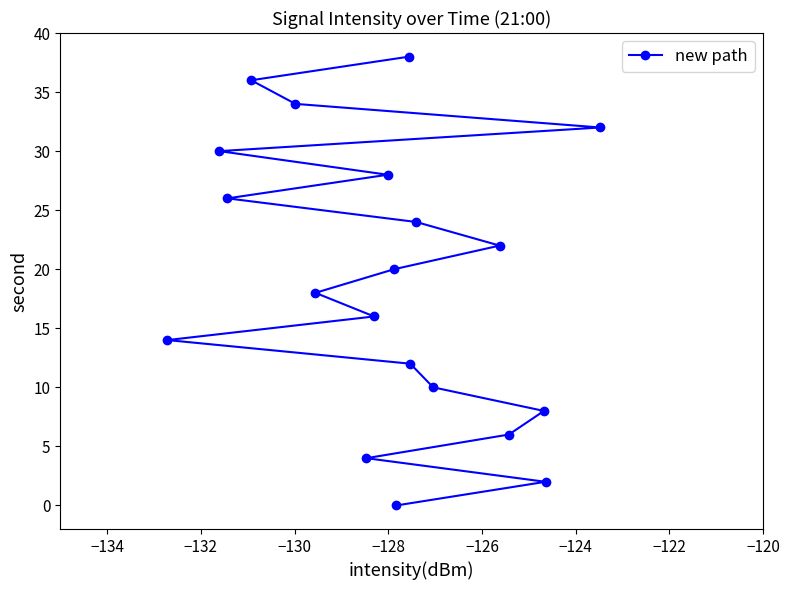

What is the difference between the maximum and minimum values?

38